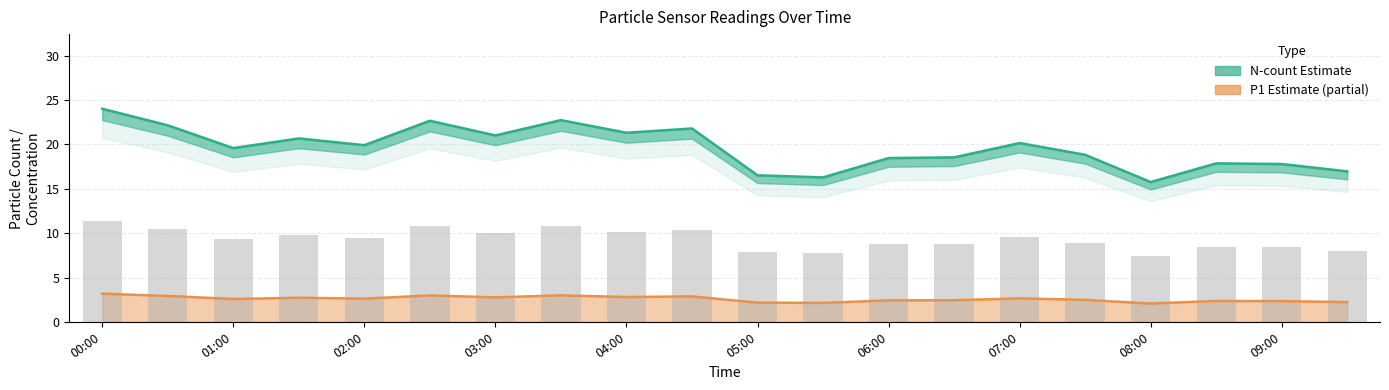

Reading left to right, what are all the values shown in this chart?

N05: 11.4	10.5	9.3	9.8	9.5	10.8	10.0	10.8	10.1	10.4	7.8	7.7	8.8	8.8	9.6	8.9	7.5	8.5	8.4	8.1
N1: 24.0	22.2	19.6	20.7	19.9	22.7	21.0	22.7	21.3	21.8	16.5	16.3	18.5	18.6	20.2	18.8	15.8	17.9	17.8	17.0
N4: 3.2	2.9	2.6	2.7	2.6	3.0	2.8	3.0	2.8	2.9	2.2	2.2	2.5	2.5	2.7	2.5	2.1	2.4	2.4	2.2